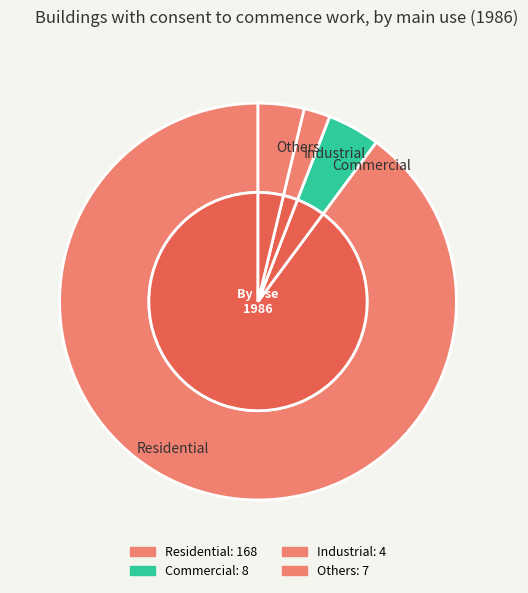

Approximately how many times larger is the value at Industrial compared to Others?

0.6